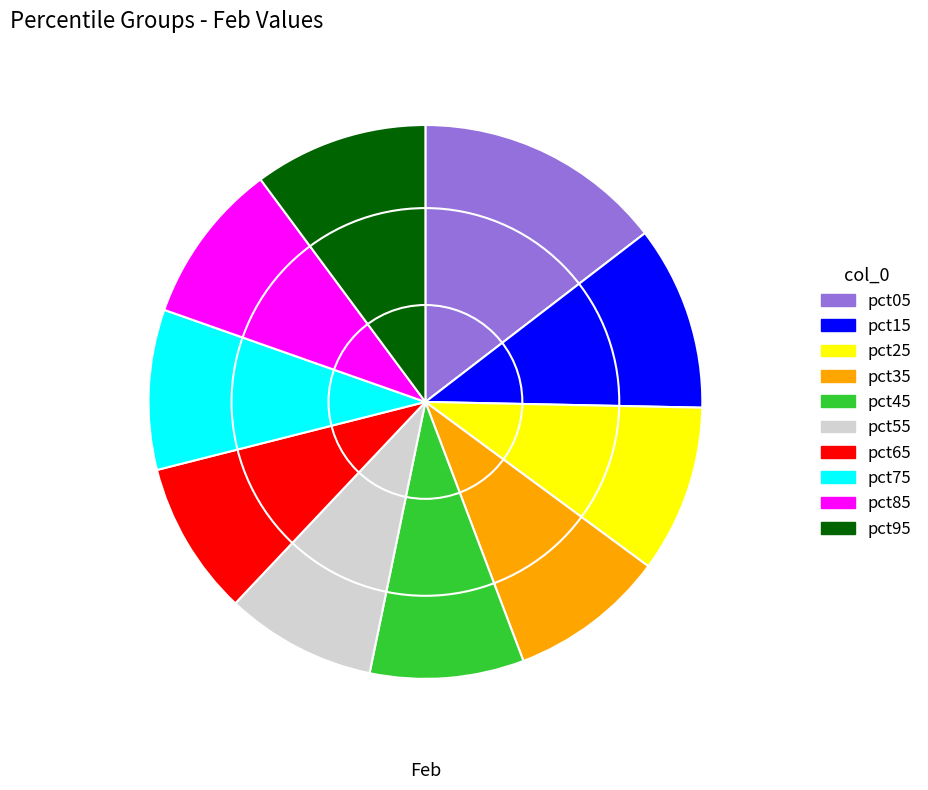

Is the sum of pct55 and pct35 greater than half?

No